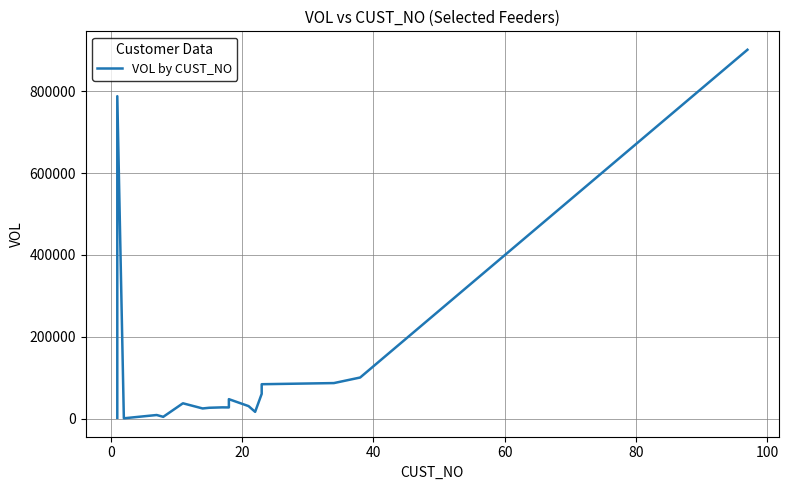

True or false: there are more than 0 points higher than both neighbors.

True